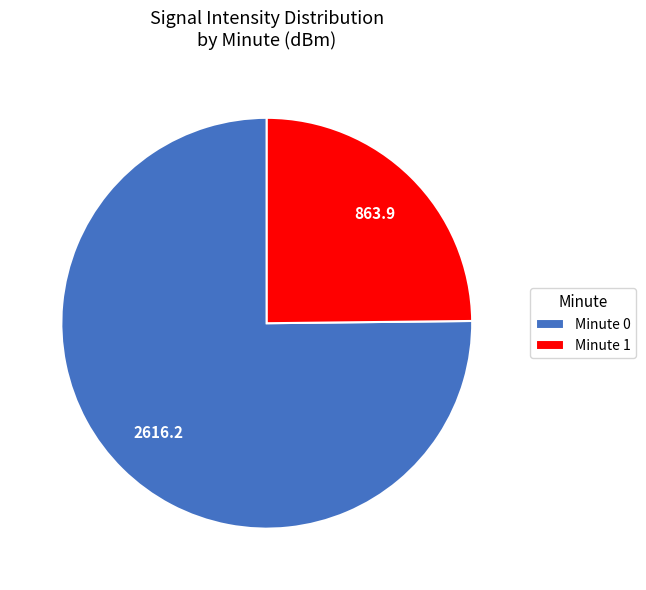

How many segments does this pie chart have?

2